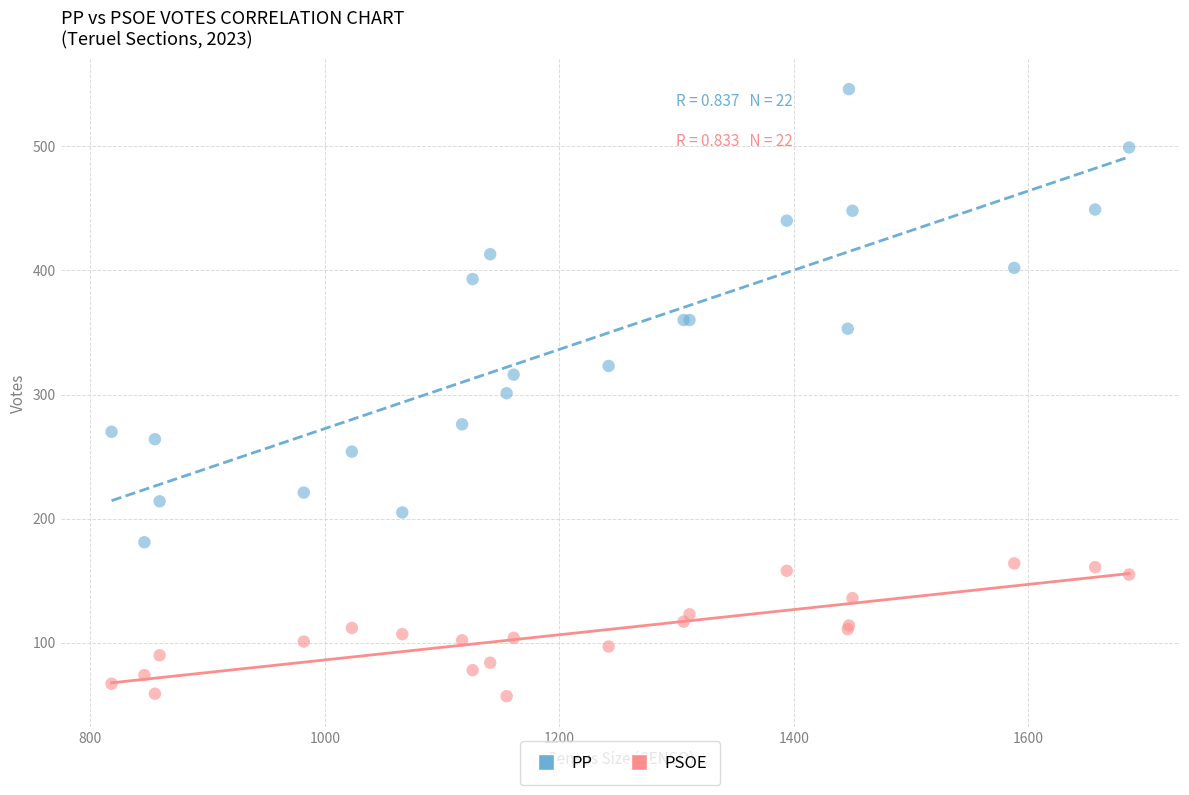

What is the X range (max minus min) for the scatter plot?

868